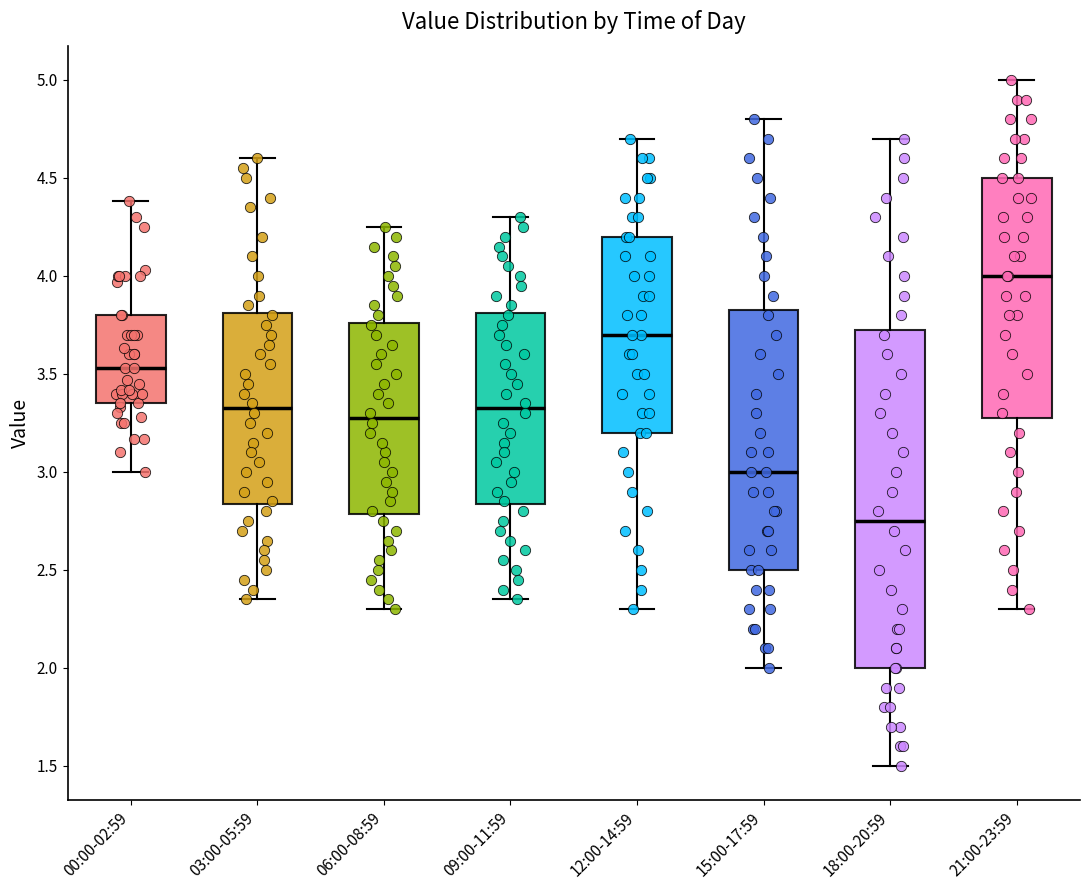

Reading left to right, transcribe this box plot: for each box, give where its median line is, the range the box spans, and where its two whiskers end, as read against the y-axis. The values are not printed on the chart, so give them approximately, as read against the axis.

00:00-02:59: median 3.55, box 3.35 to 3.80, whiskers 3.00 to 4.40
03:00-05:59: median 3.35, box 2.85 to 3.80, whiskers 2.35 to 4.60
06:00-08:59: median 3.30, box 2.80 to 3.75, whiskers 2.30 to 4.25
09:00-11:59: median 3.35, box 2.85 to 3.80, whiskers 2.35 to 4.30
12:00-14:59: median 3.70, box 3.20 to 4.20, whiskers 2.30 to 4.70
15:00-17:59: median 3.00, box 2.50 to 3.85, whiskers 2.00 to 4.80
18:00-20:59: median 2.75, box 2.00 to 3.75, whiskers 1.50 to 4.70
21:00-23:59: median 4.00, box 3.30 to 4.50, whiskers 2.30 to 5.00